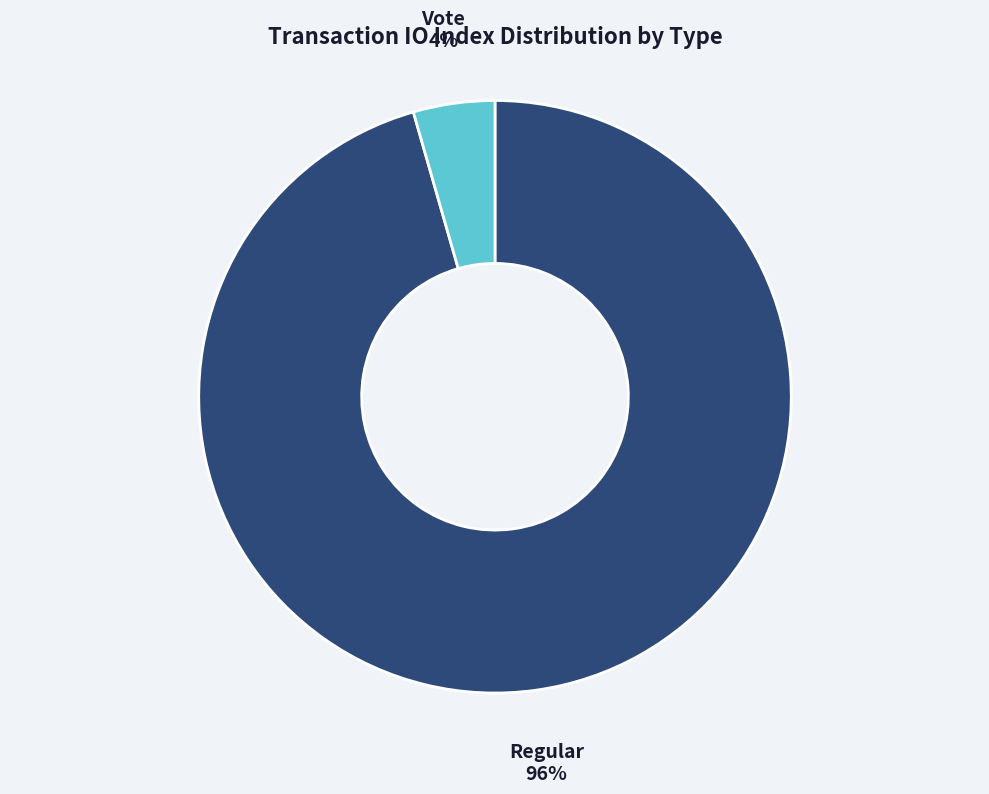

To the nearest percent, what is the combined percentage of Regular and Vote?

100%